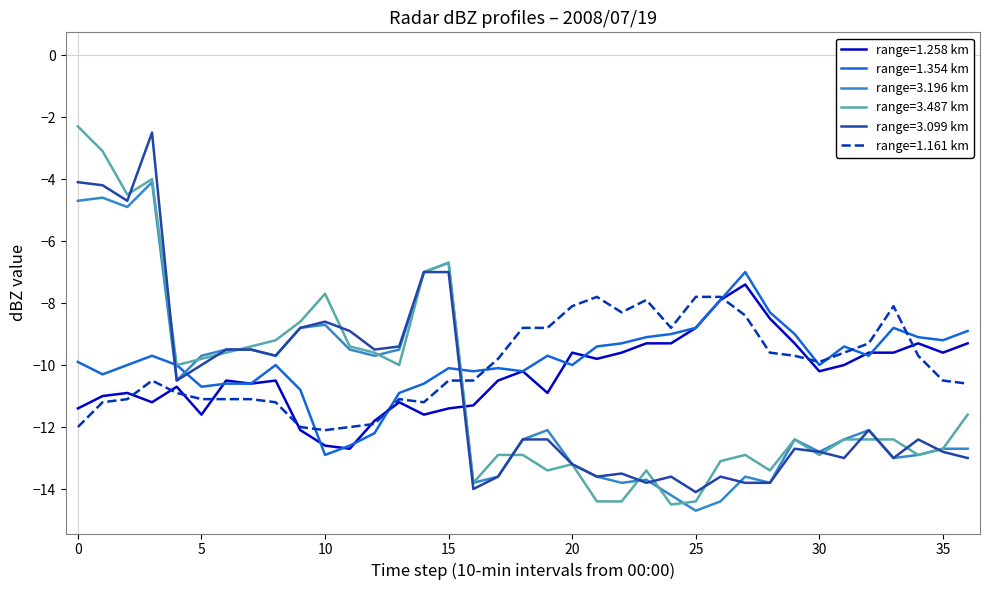

What is the greatest value displayed?

-2.3